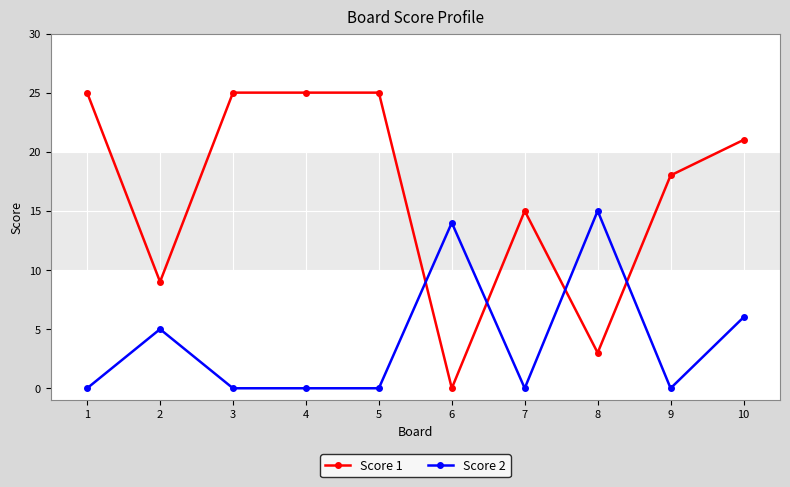

Rank the series at 3 from highest to lowest value.

Score 1, Score 2